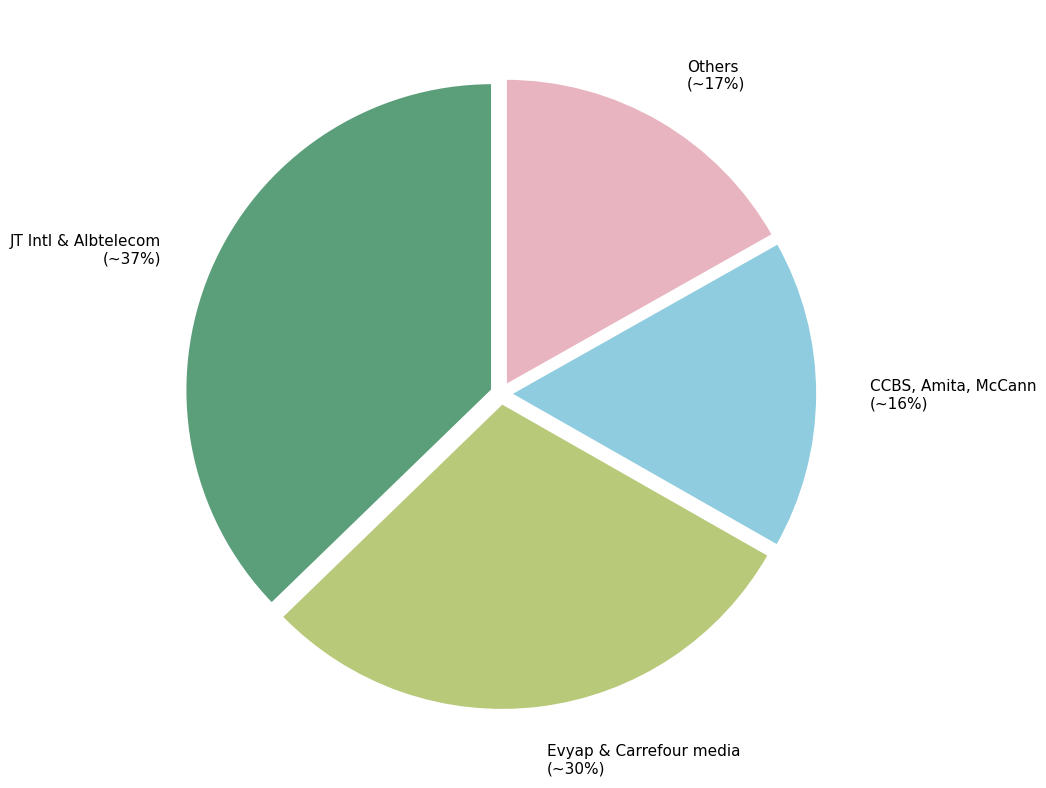

True or false: CCBS, Amita, McCann (~16%) accounts for 16% of the total.

True